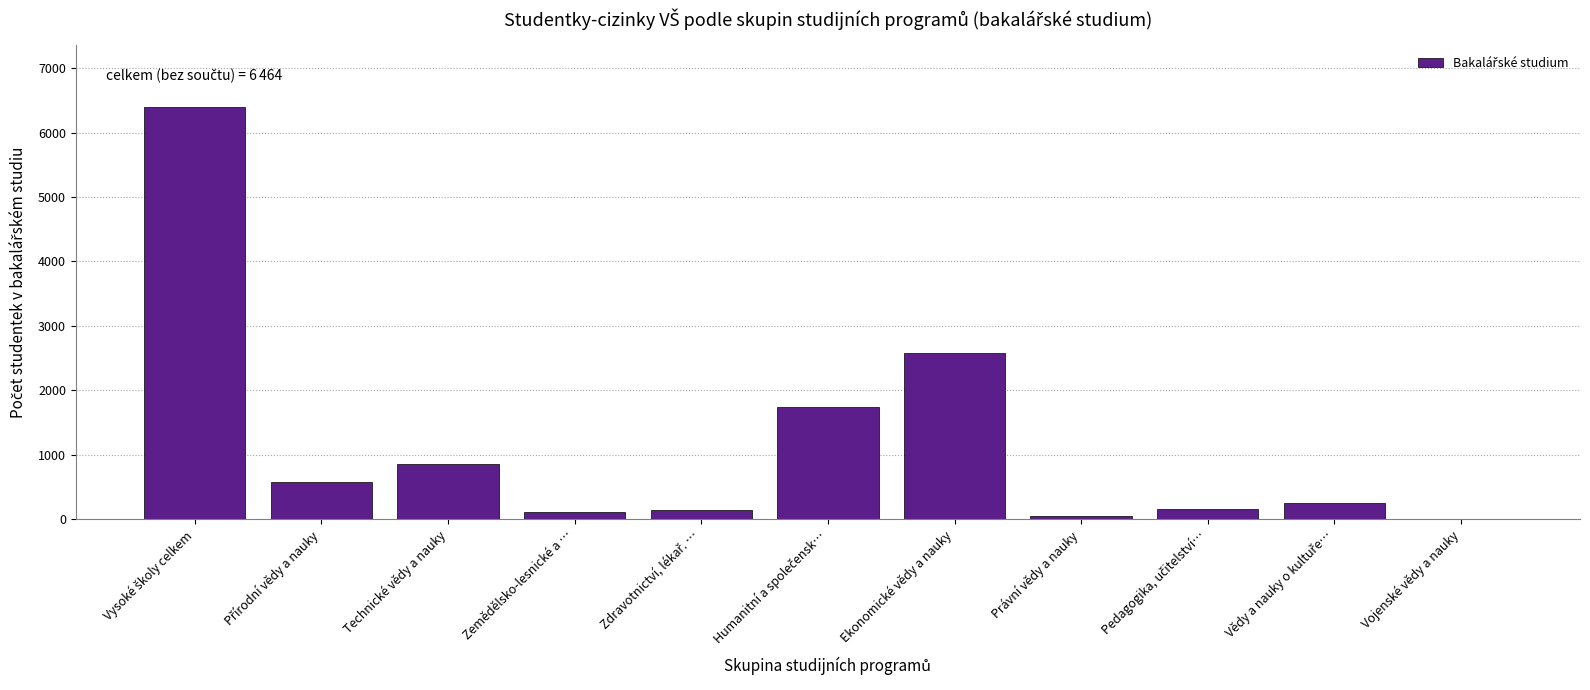

What is the maximum value shown in the chart?

6396